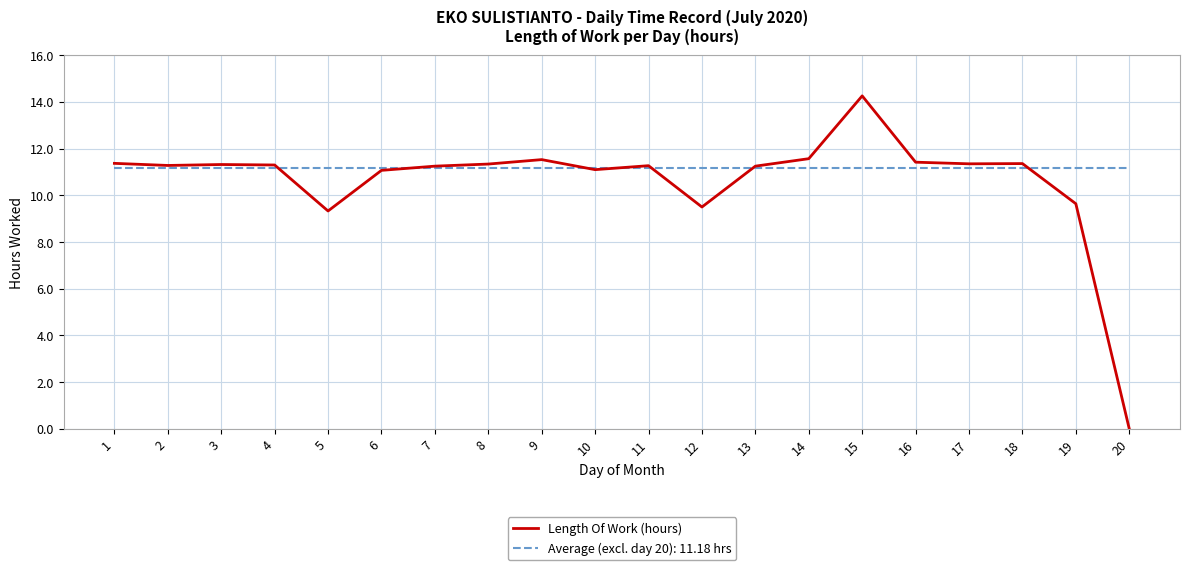

The Length Of Work (hours) series shows 7.7 at 15. True or false?

False